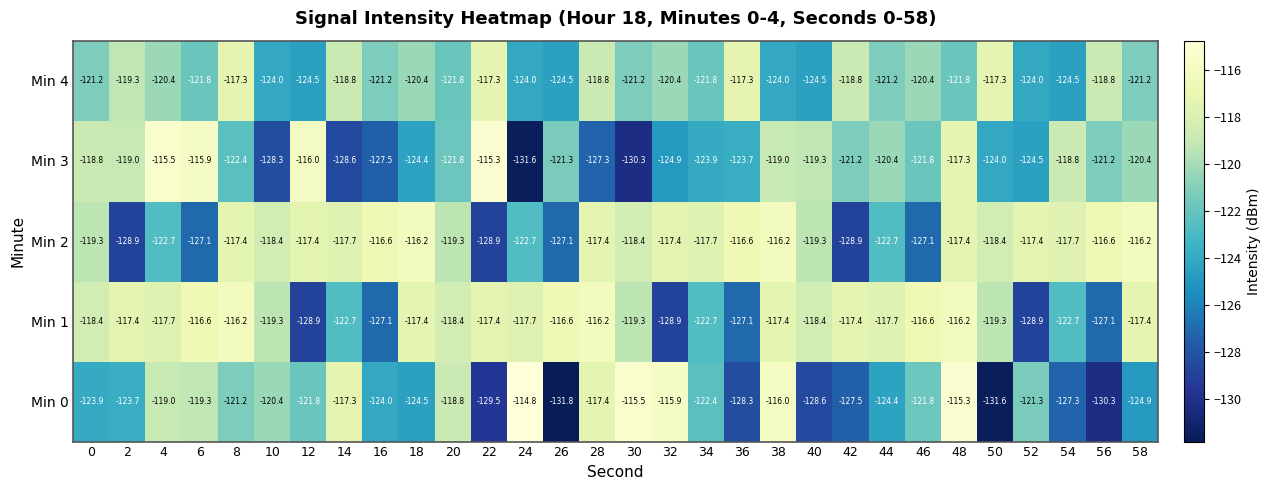

What is the difference between the highest and lowest values at 40?

10.2